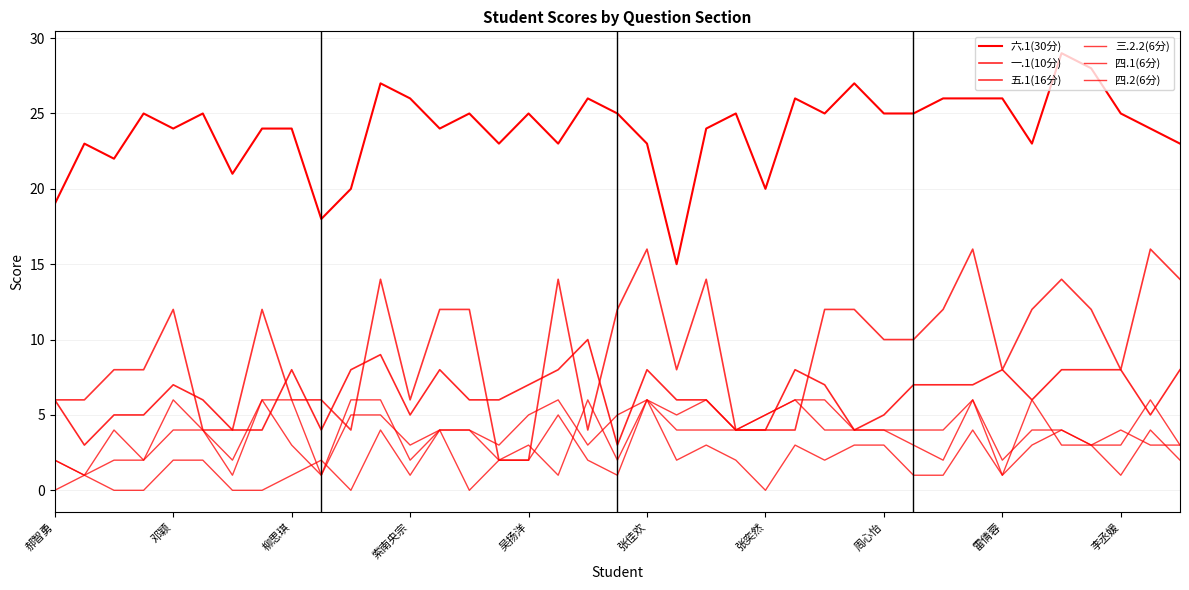

What is the lowest value of the 三.2.2(6分) series?

1